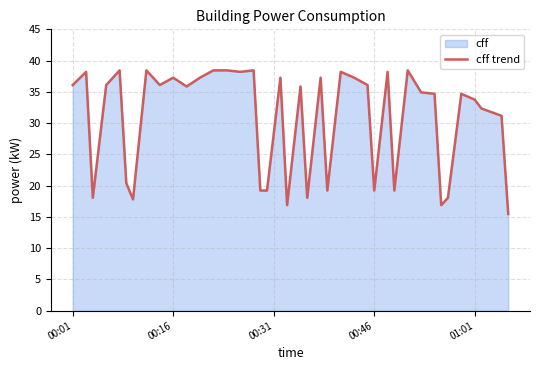

How many data points are less than 35?

19